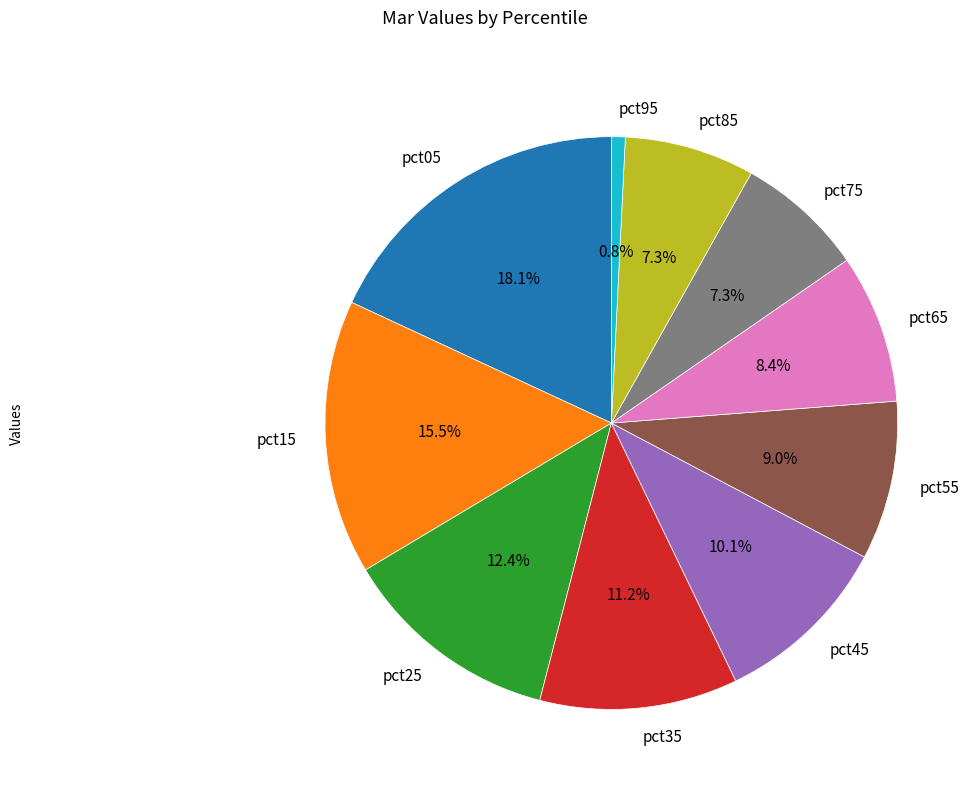

To the nearest percent, what is the average slice percentage?

10%